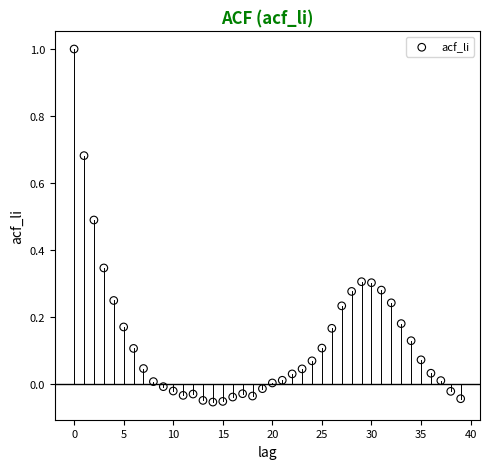

What is the range of Y values (max minus min)?

1.1